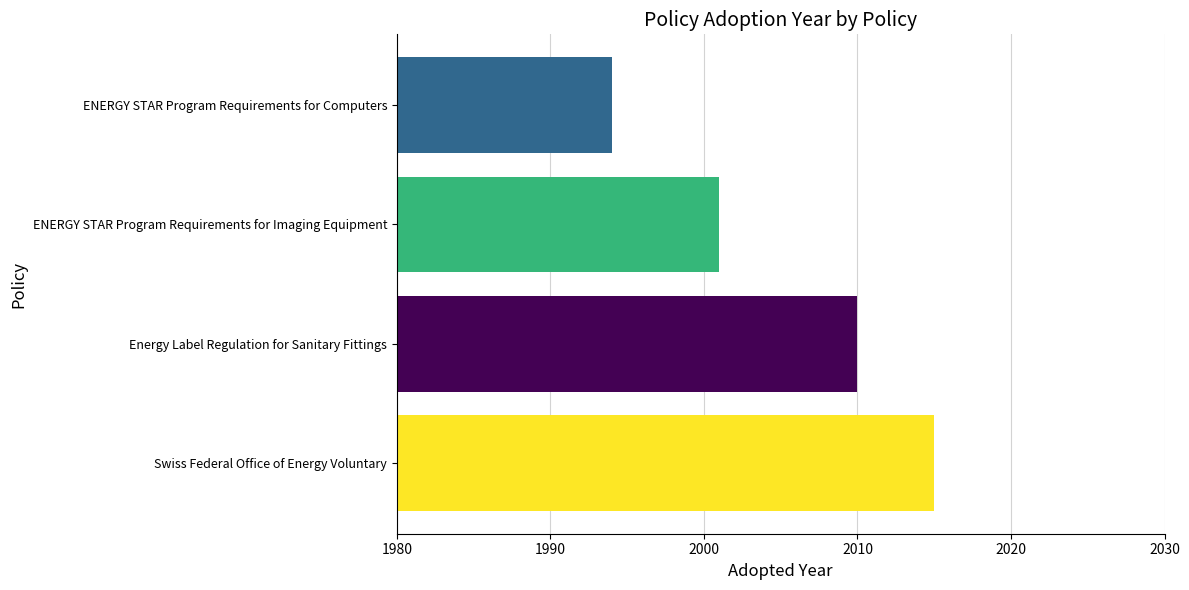

Which category has the lowest value across all series?

ENERGY STAR Program Requirements for Computers